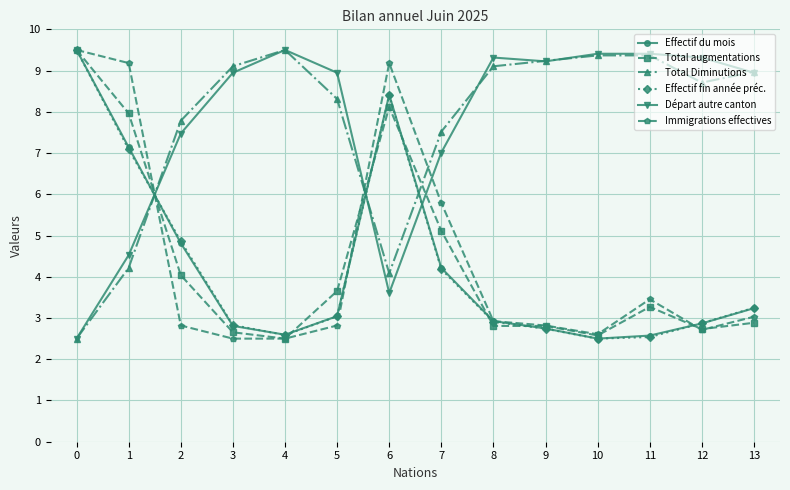

What value does the Effectif fin année préc. series have at 11?

2.5